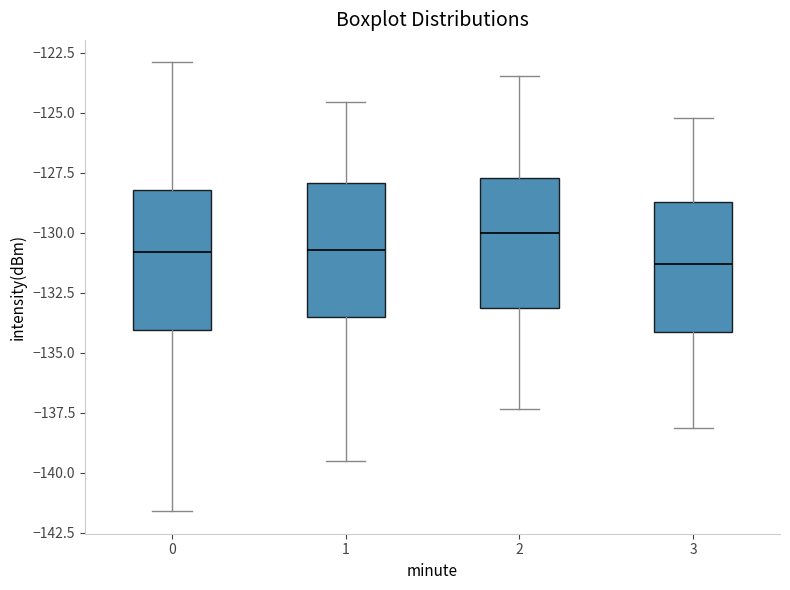

Reading left to right, read every box against the y-axis: the position of its median line, the range the box covers, and the ends of its whiskers. The values are not printed on the chart, so give them approximately, as read against the axis.

0: median -131.0, box -134.0 to -128.0, whiskers -141.5 to -123.0
1: median -130.5, box -133.5 to -128.0, whiskers -139.5 to -124.5
2: median -130.0, box -133.0 to -127.5, whiskers -137.5 to -123.5
3: median -131.5, box -134.0 to -128.5, whiskers -138.0 to -125.0